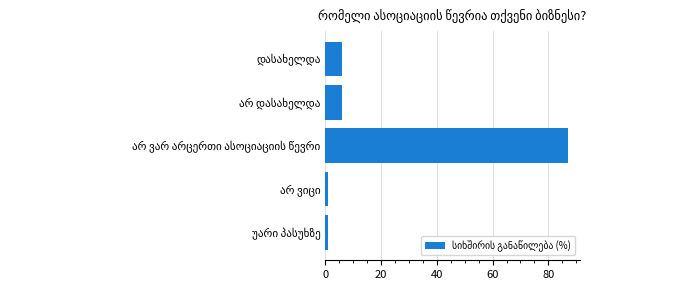

Reading bottom to top, extract all data points from this chart.

1	1	87	6	6